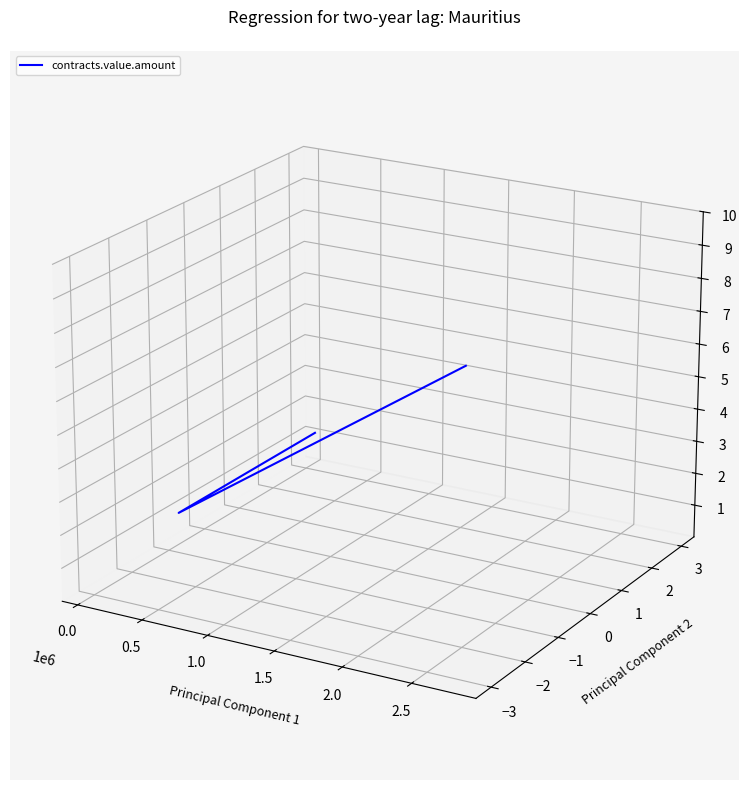

The chart shows a value of -0.0 at 0.0. True or false?

True